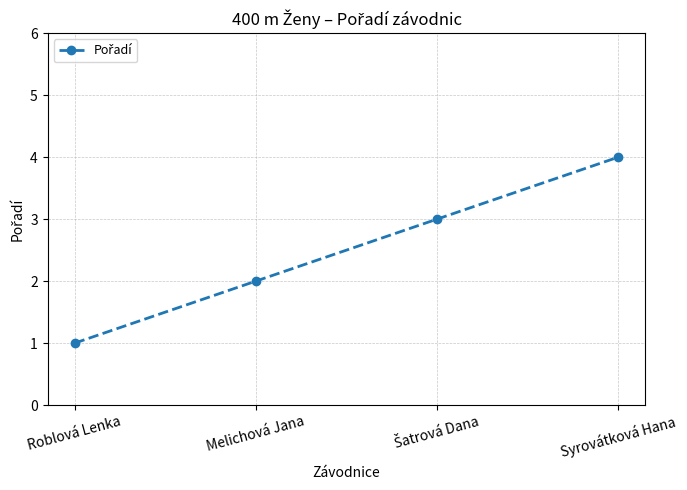

What is the label of the 4th point from the left?

Syrovátková Hana